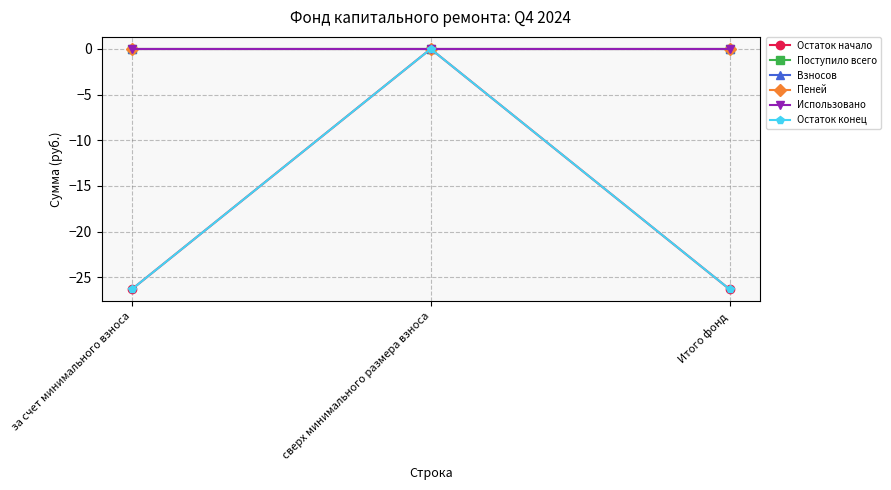

List the labels in order of Поступило всего value, smallest first.

за счет минимального взноса, сверх минимального размера взноса, Итого фонд